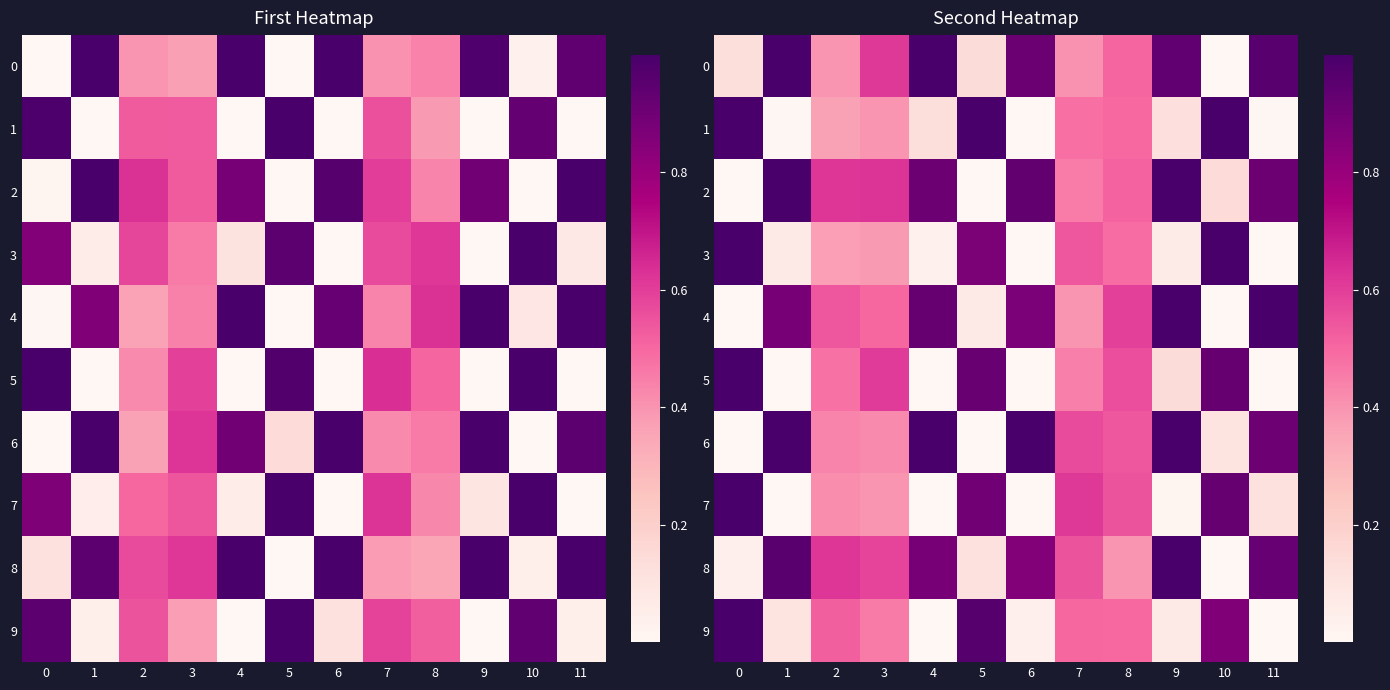

What is the average value of the 7 series?

0.4